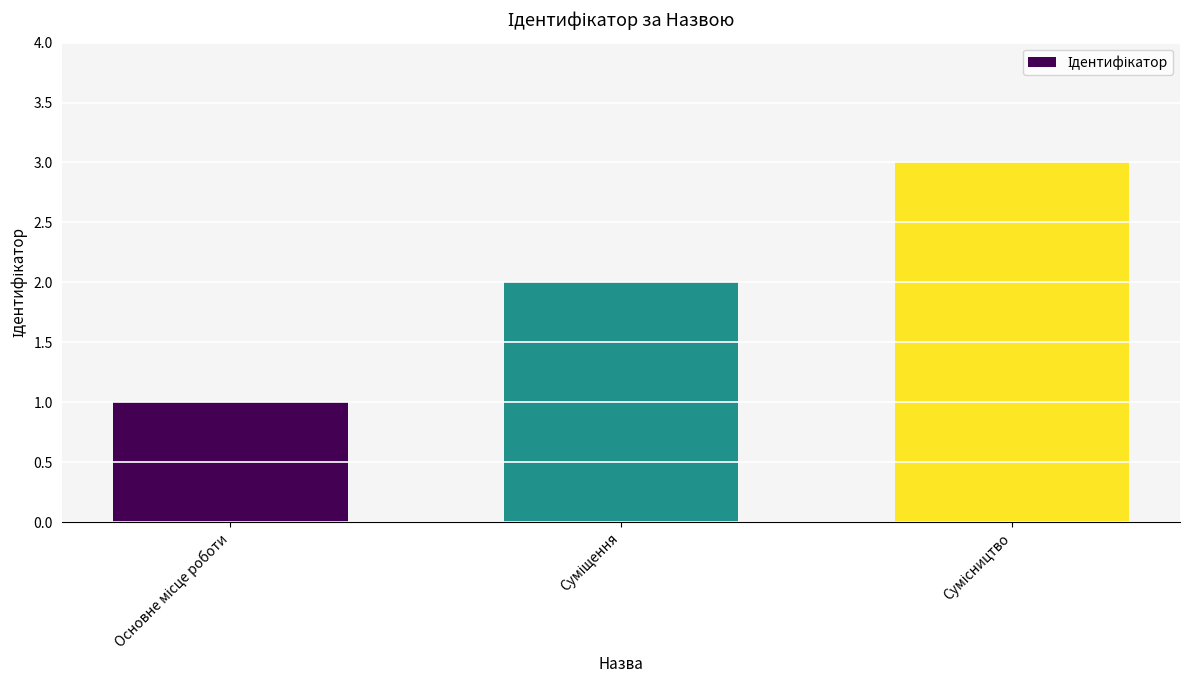

What is the sum of all values?

6